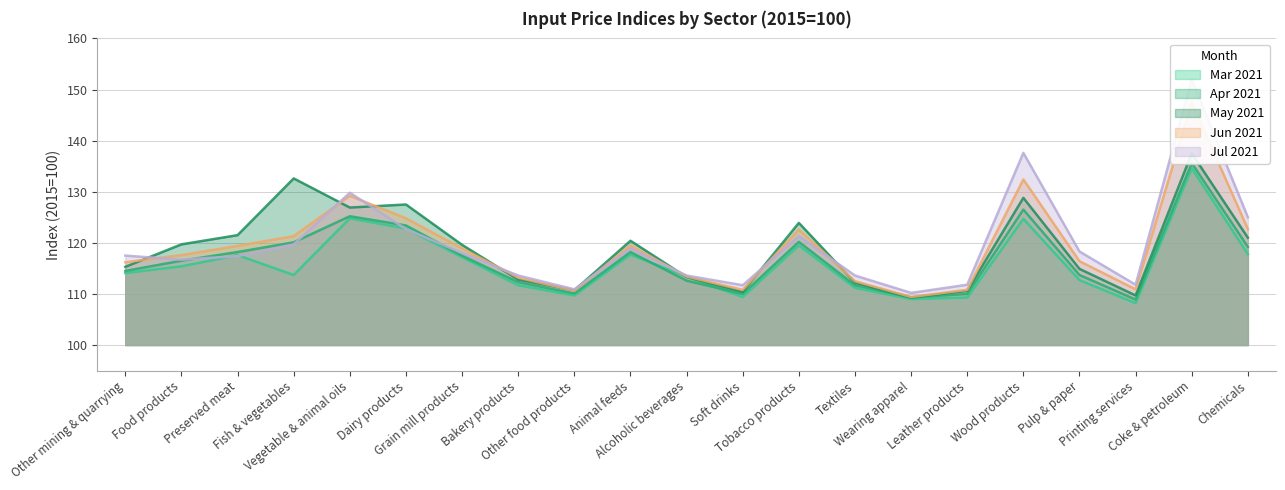

At which category is the sum across all series the highest?

Coke & petroleum